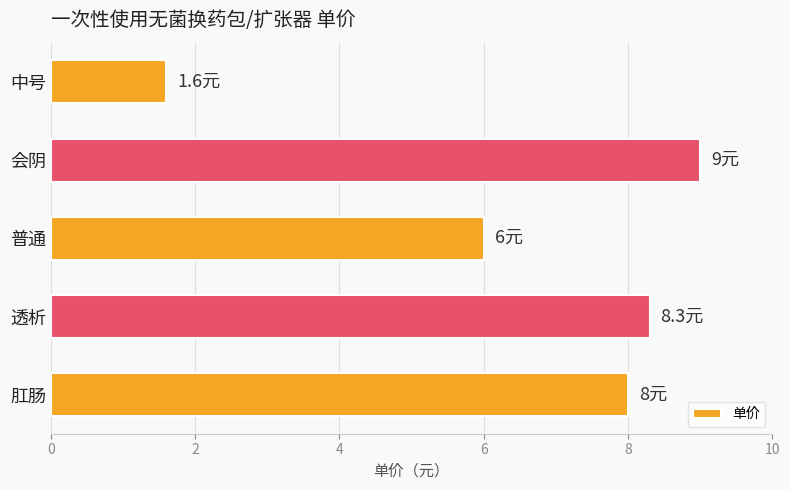

How many series are shown in this chart?

1